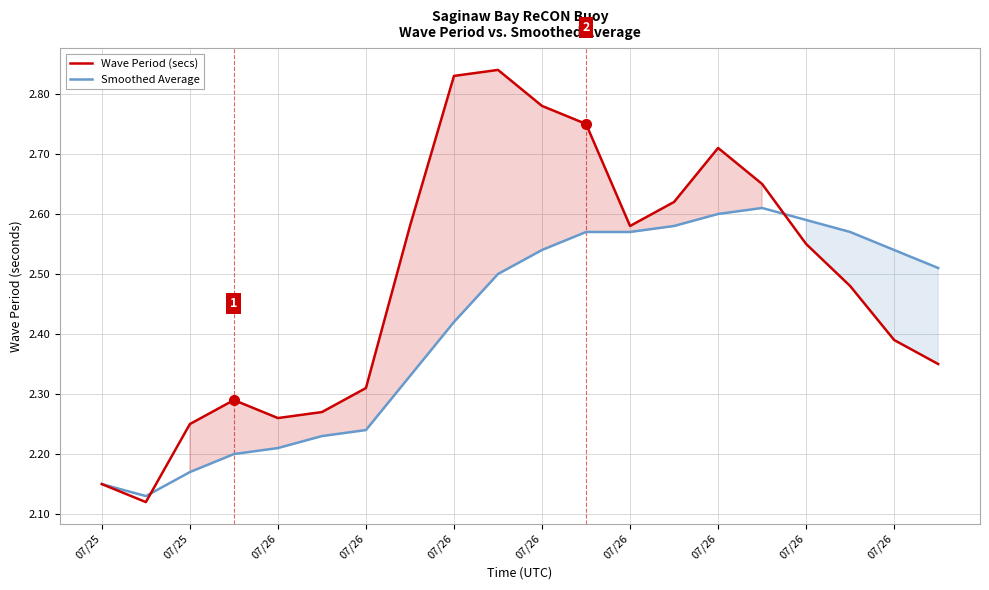

At which label is Smoothed Average closest to 2?

07/25